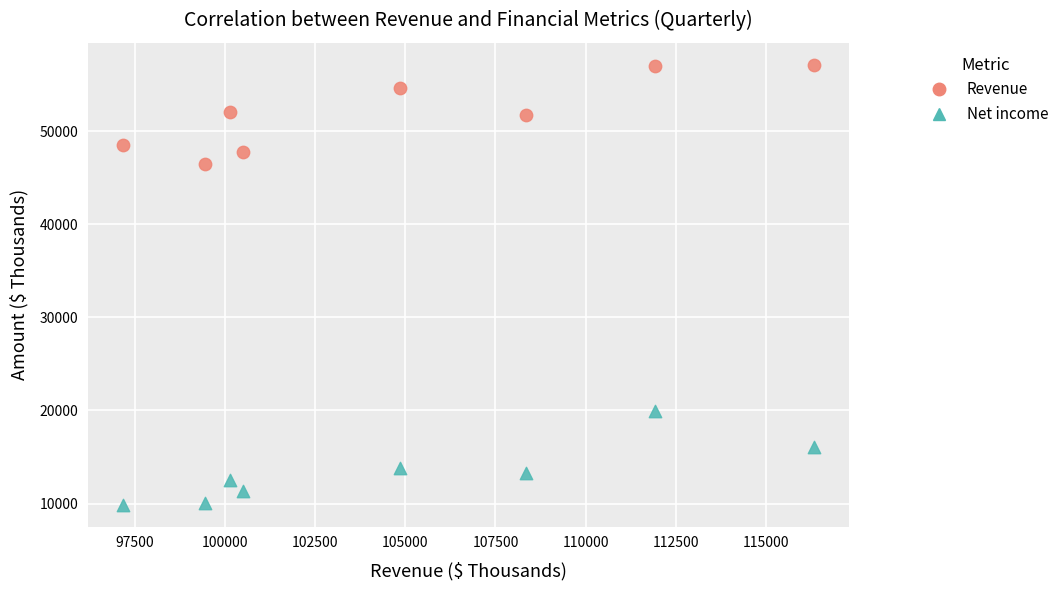

Which series has the largest Y range (max minus min)?

Revenue